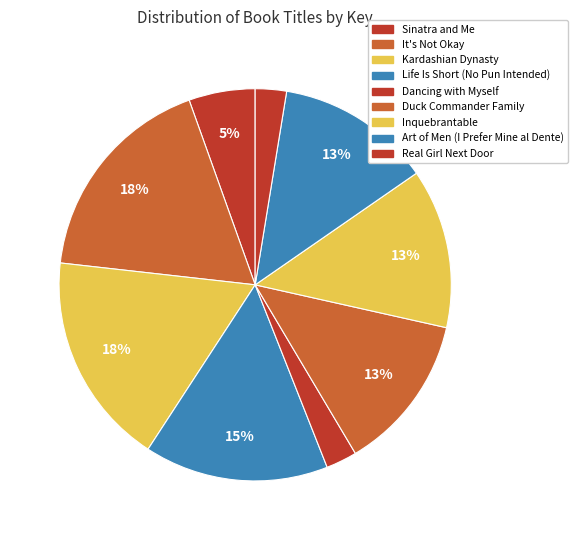

How many segments does this pie chart have?

9